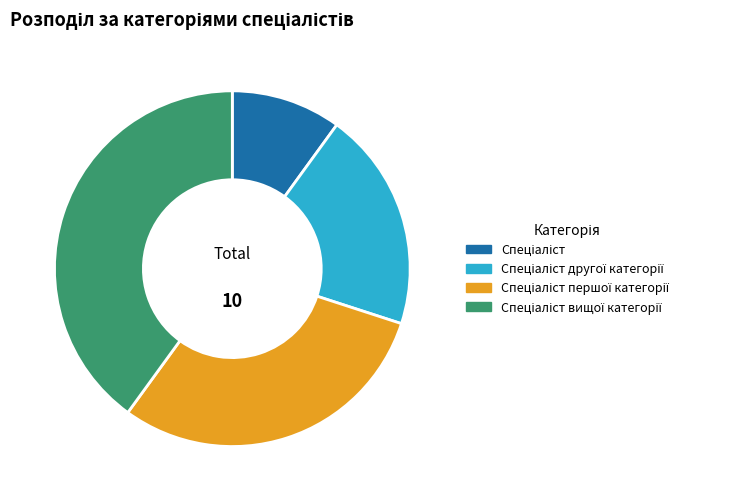

Is there any slice that represents more than half of the pie?

No